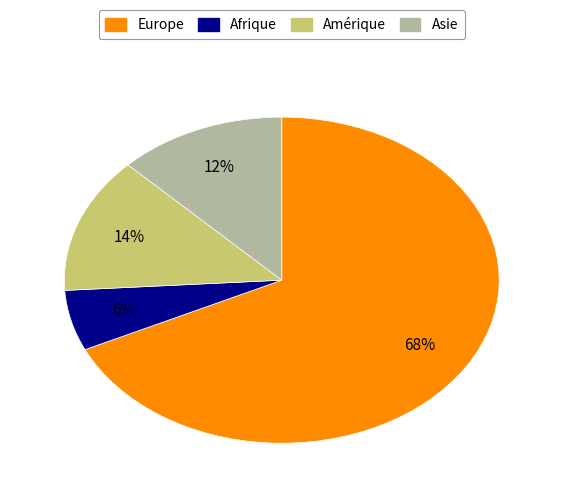

Approximately how many times larger is the value at Asie compared to Amérique?

0.9